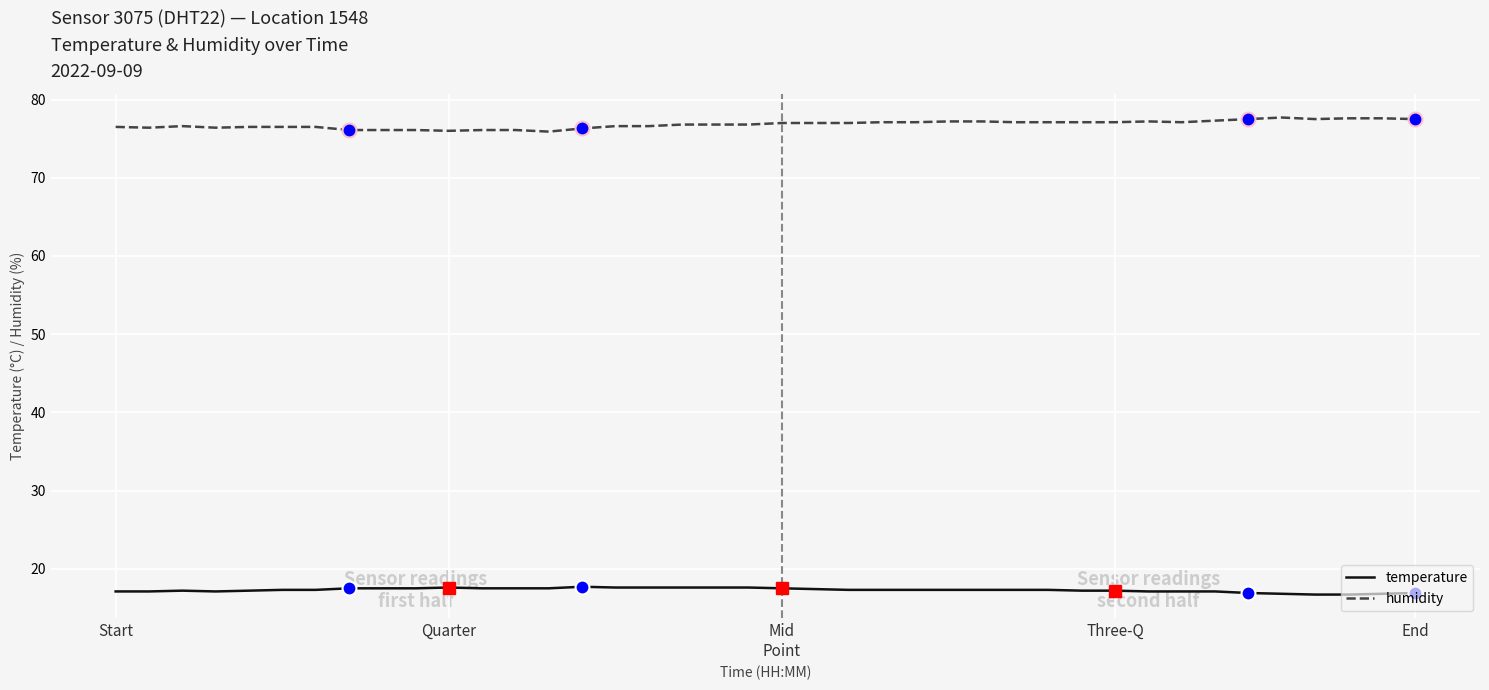

Rank the series by their maximum value, from highest to lowest.

humidity, temperature